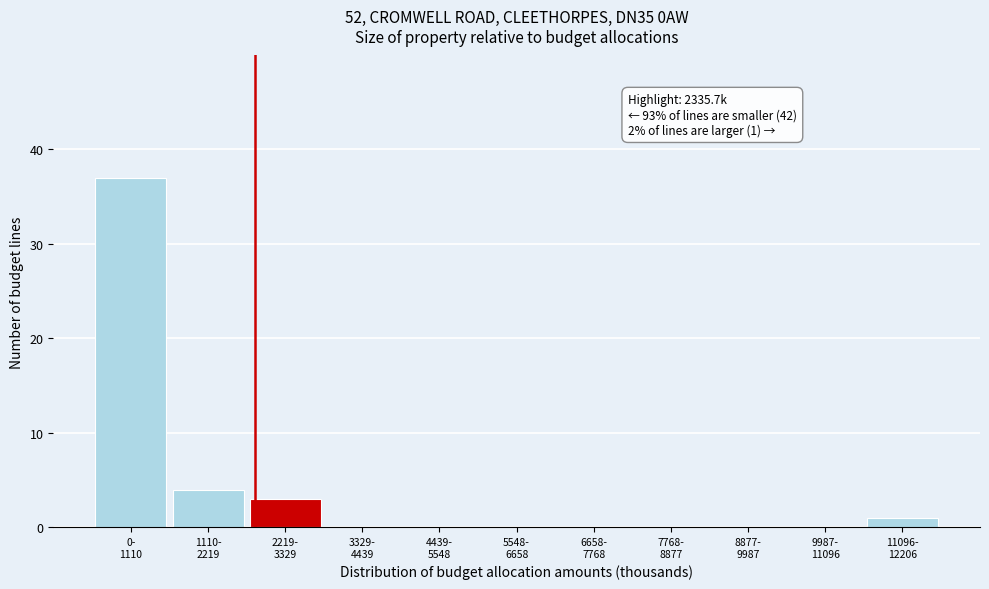

What is the maximum value shown in the chart?

37